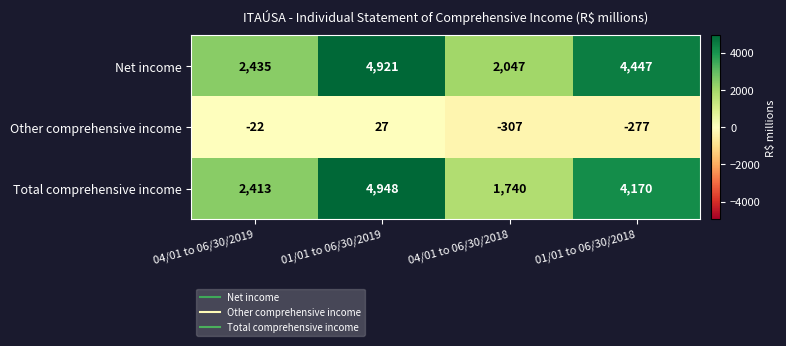

Reading right to left, transcribe all the data shown in this chart.

Net income: 4447	2047	4921	2435
Other comprehensive income: -277	-307	27	-22
Total comprehensive income: 4170	1740	4948	2413